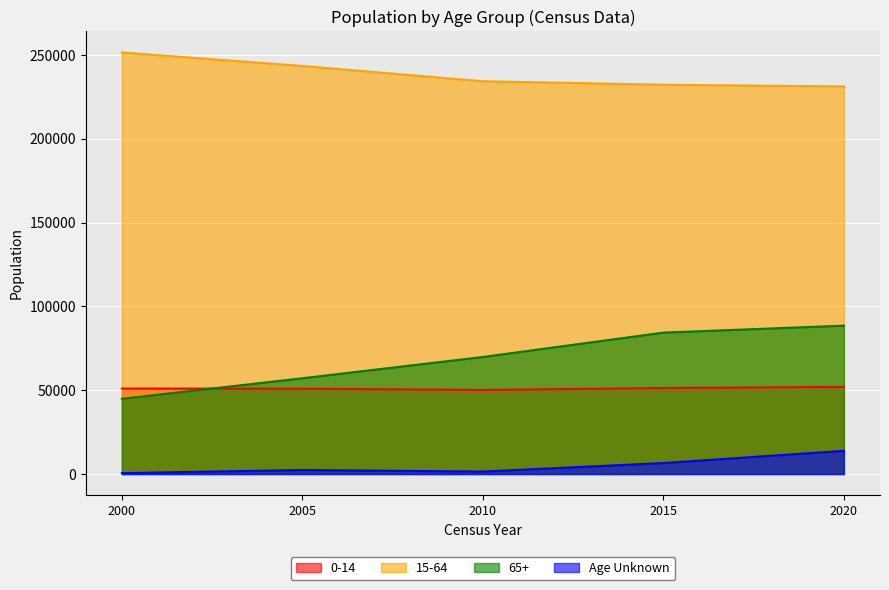

What is the minimum value for 65+?

44885